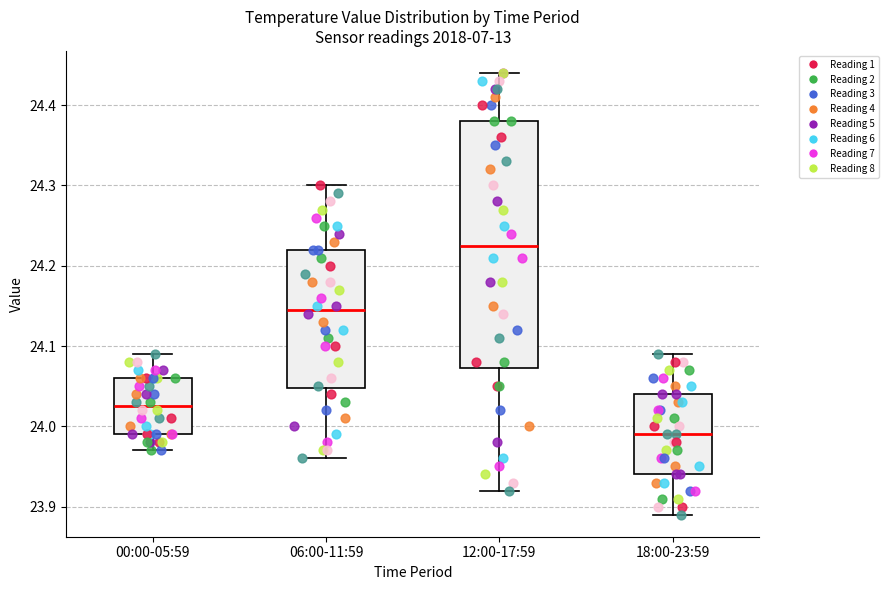

Reading left to right, read every box against the y-axis: the position of its median line, the range the box covers, and the ends of its whiskers. The values are not printed on the chart, so give them approximately, as read against the axis.

00:00-05:59: median 24.03, box 23.99 to 24.06, whiskers 23.97 to 24.09
06:00-11:59: median 24.15, box 24.05 to 24.22, whiskers 23.96 to 24.30
12:00-17:59: median 24.23, box 24.07 to 24.38, whiskers 23.92 to 24.44
18:00-23:59: median 23.99, box 23.94 to 24.04, whiskers 23.89 to 24.09